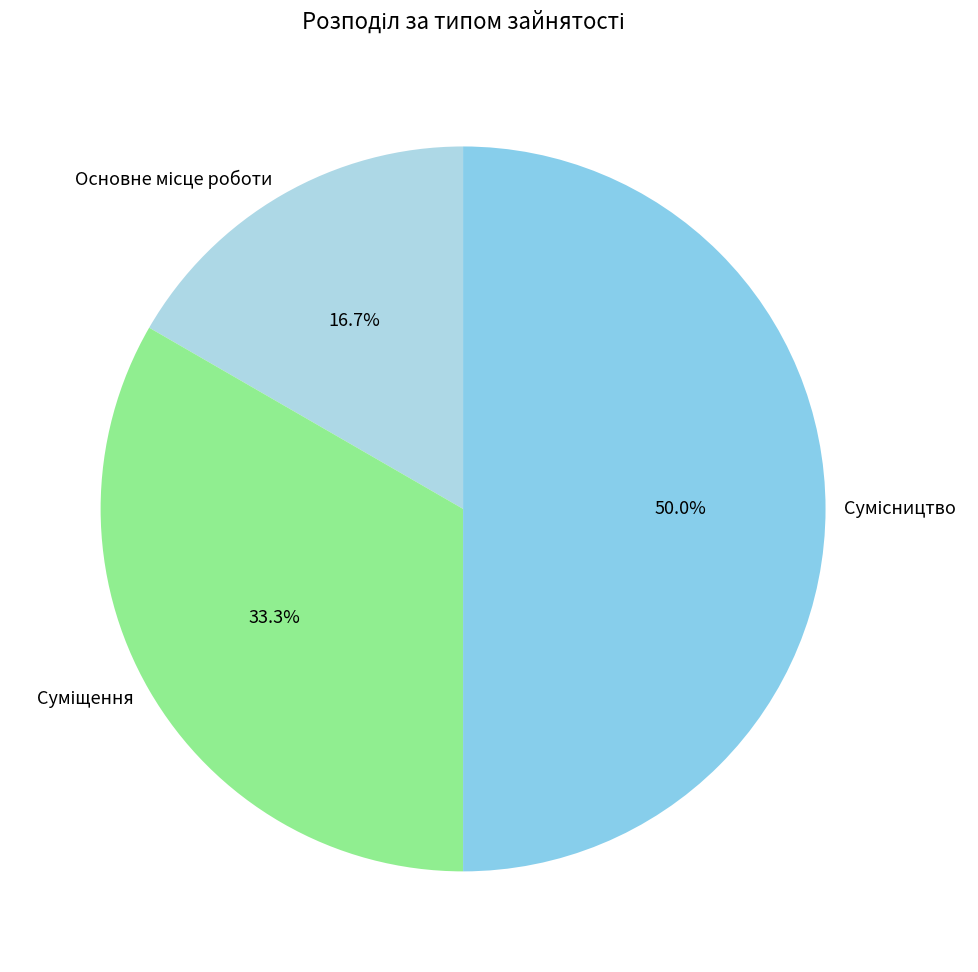

Count the number of slices in the pie.

3